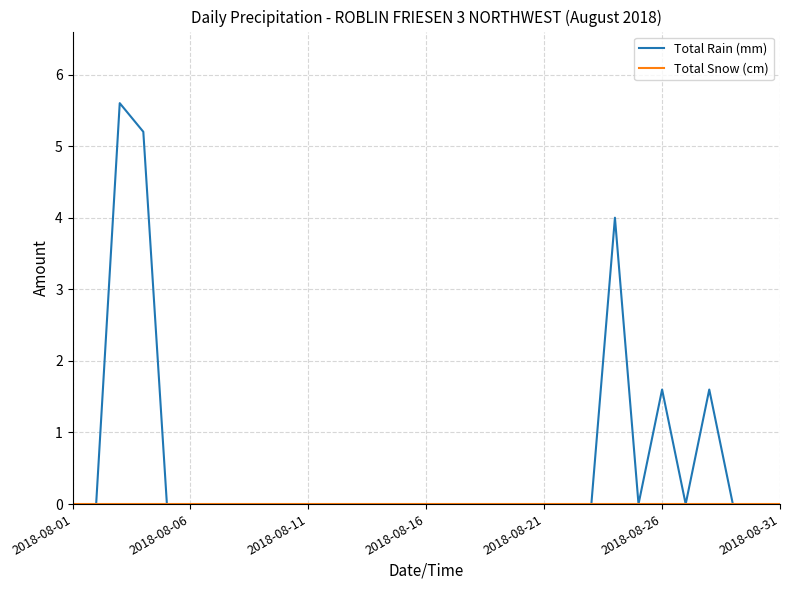

Which series has the largest range (max minus min)?

Total Rain (mm)